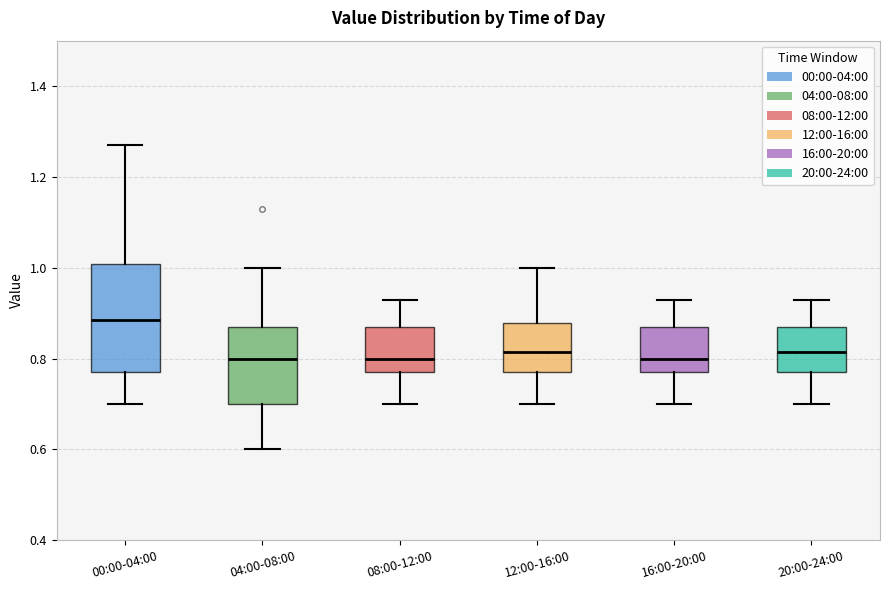

Where is the upper edge of the box for 12:00-16:00 on the y-axis? The values are not printed on the chart, so give them approximately, as read against the axis.

0.88